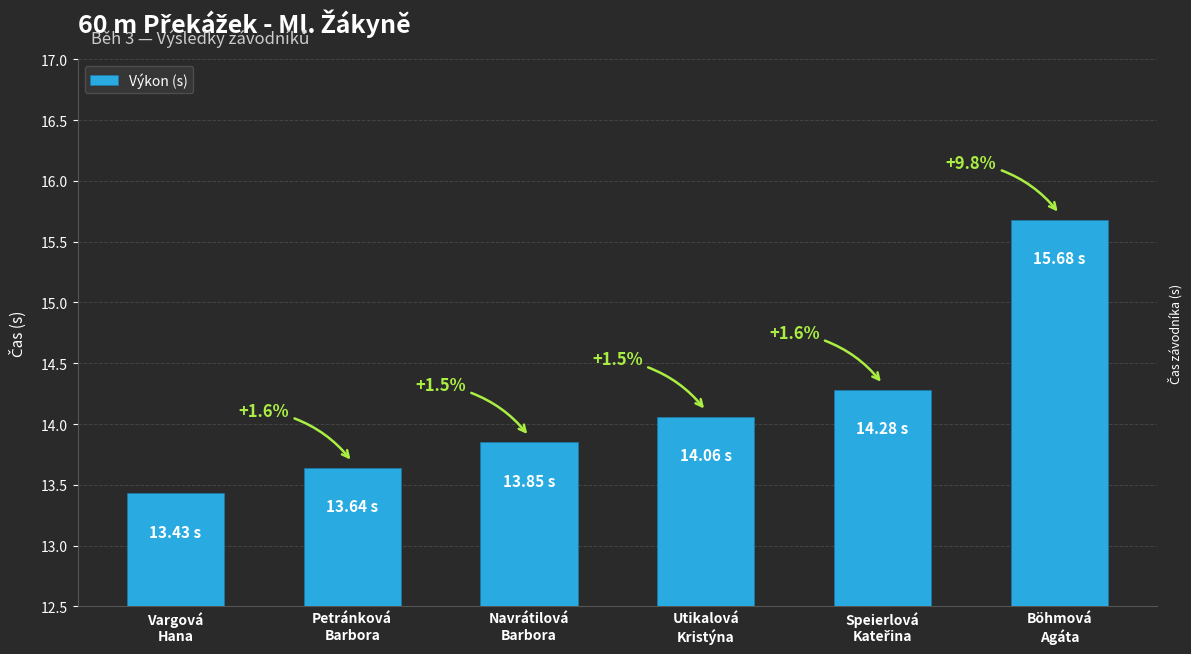

How many bars are there in total?

6